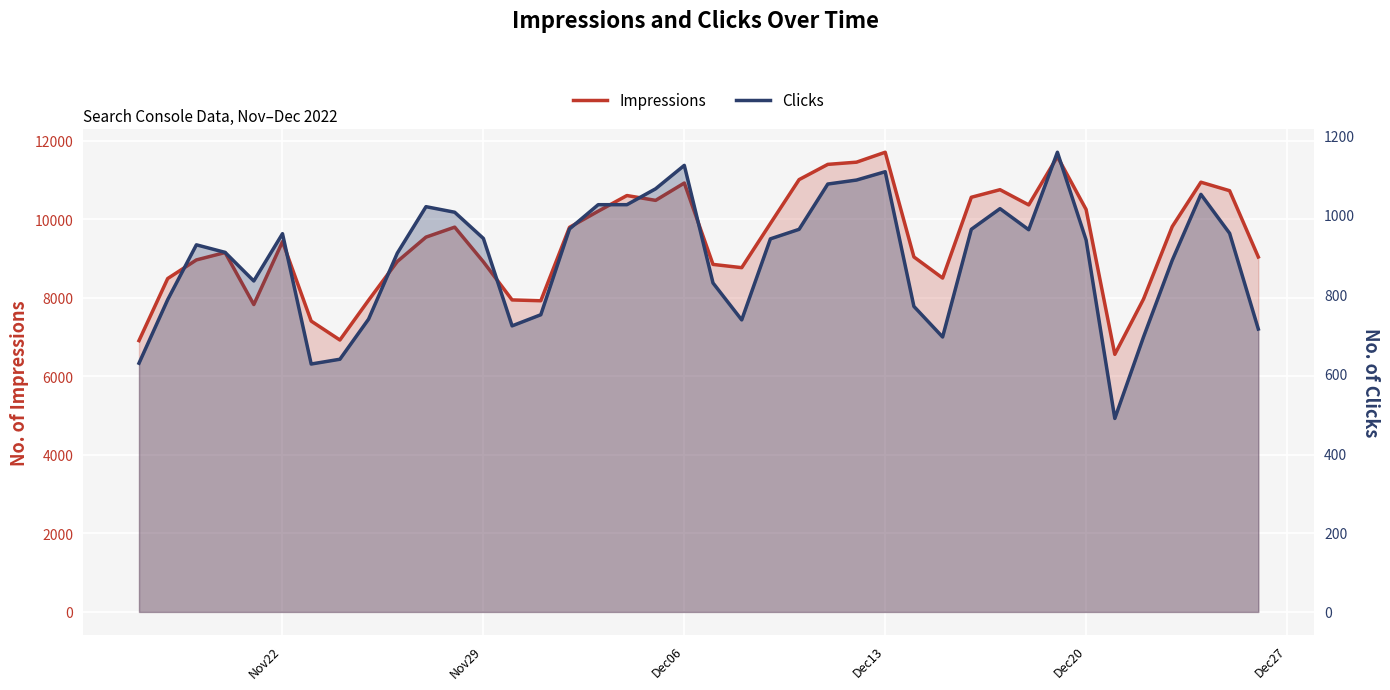

The value of Impressions at Dec13 is 20491. True or false?

False